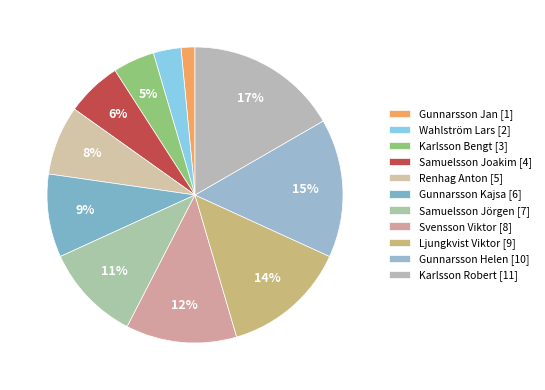

Which category has the biggest portion of the pie?

Karlsson Robert [11]